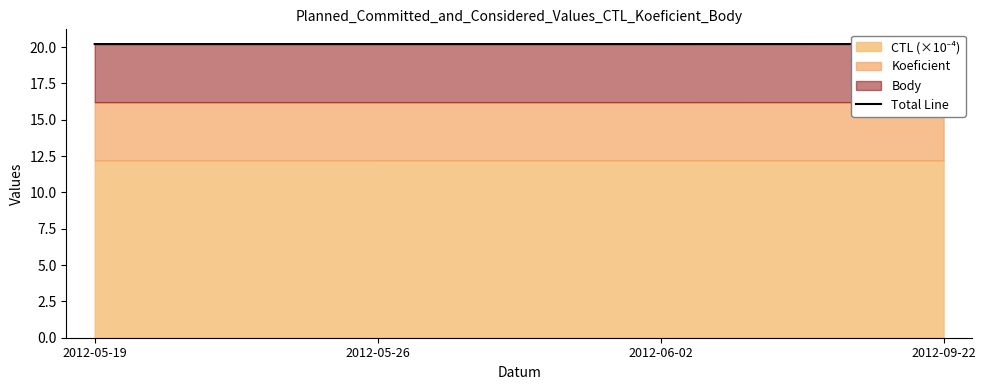

What is the label of the 4th point from the right?

2012-05-19